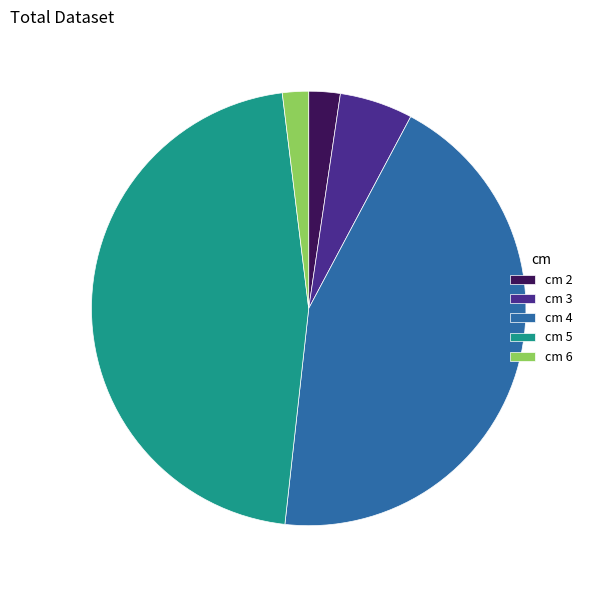

Is cm 5 the majority of the pie?

No